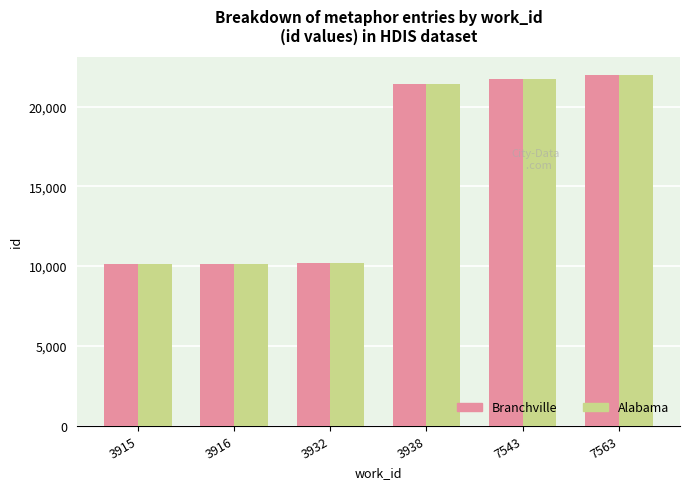

Is the value of Branchville at 7563 greater than the value of Alabama at 3938?

Yes